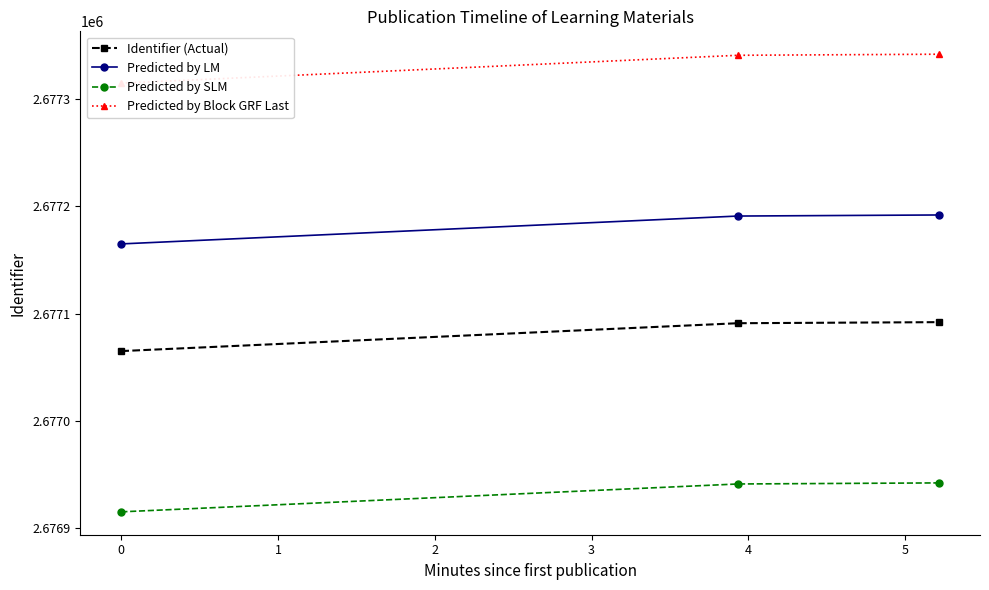

What is the minimum value for Predicted by LM?

2677165